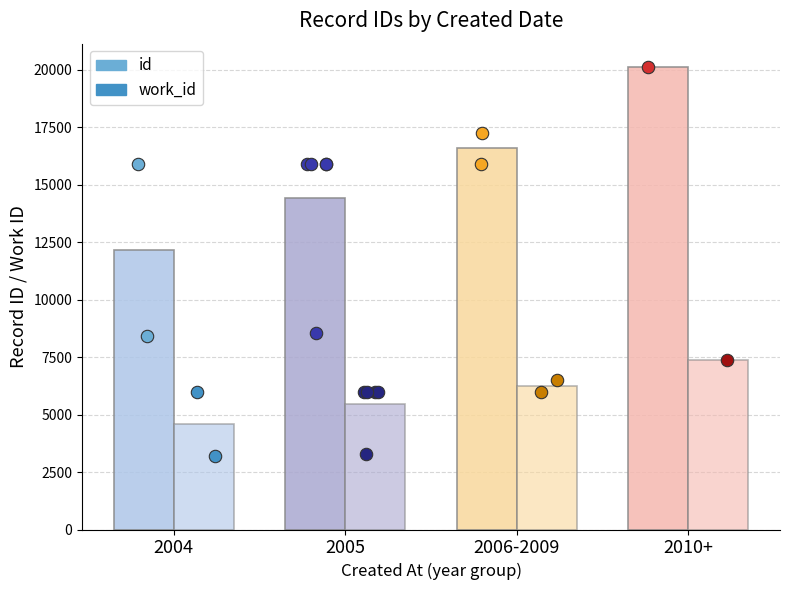

Which series has the largest total across all categories?

id